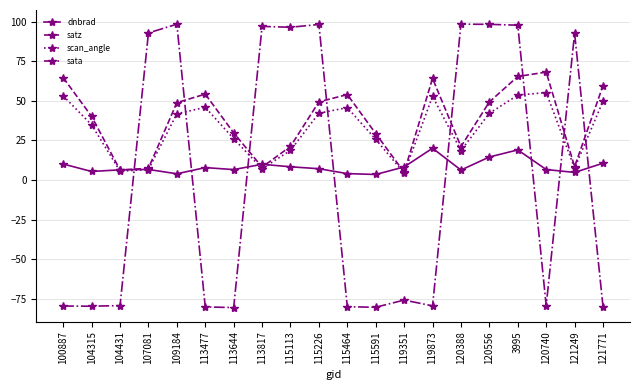

At which category does scan_angle reach its first local peak?

113477